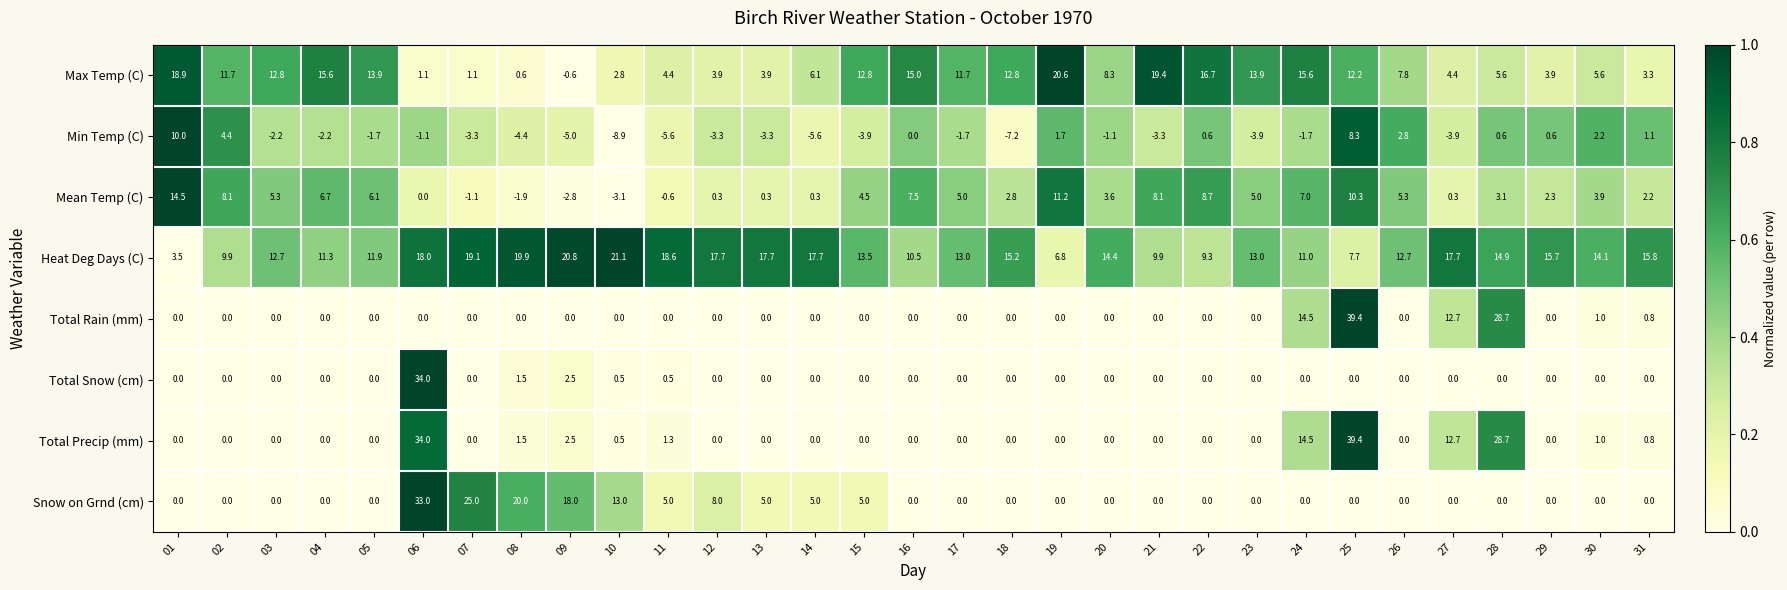

How many data points in Total Precip (mm) are above 0?

11